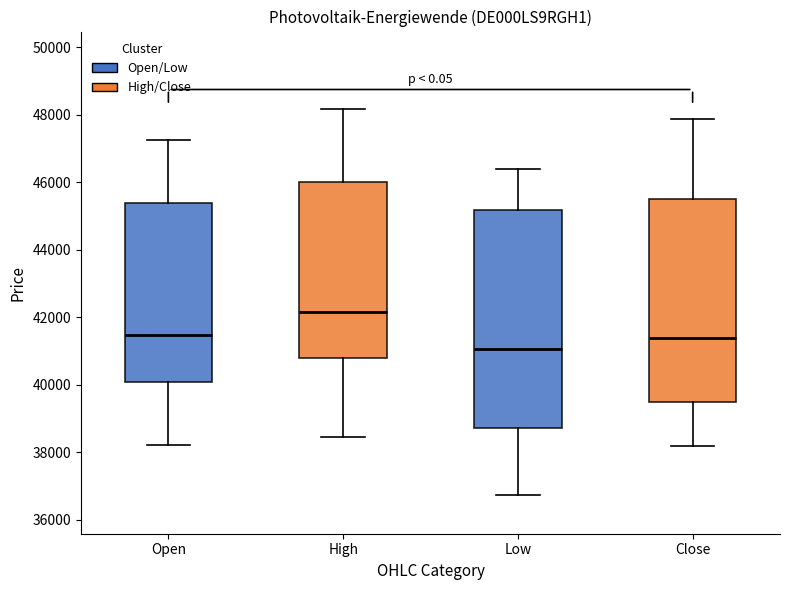

Which box is the tallest, from its lower edge to its upper edge?

Low